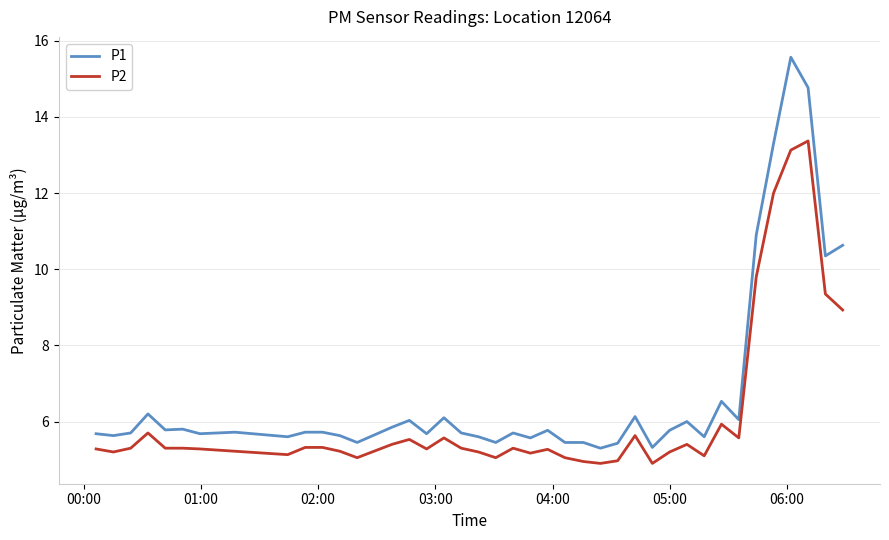

List the series in order of their overall mean, lowest first.

P2, P1